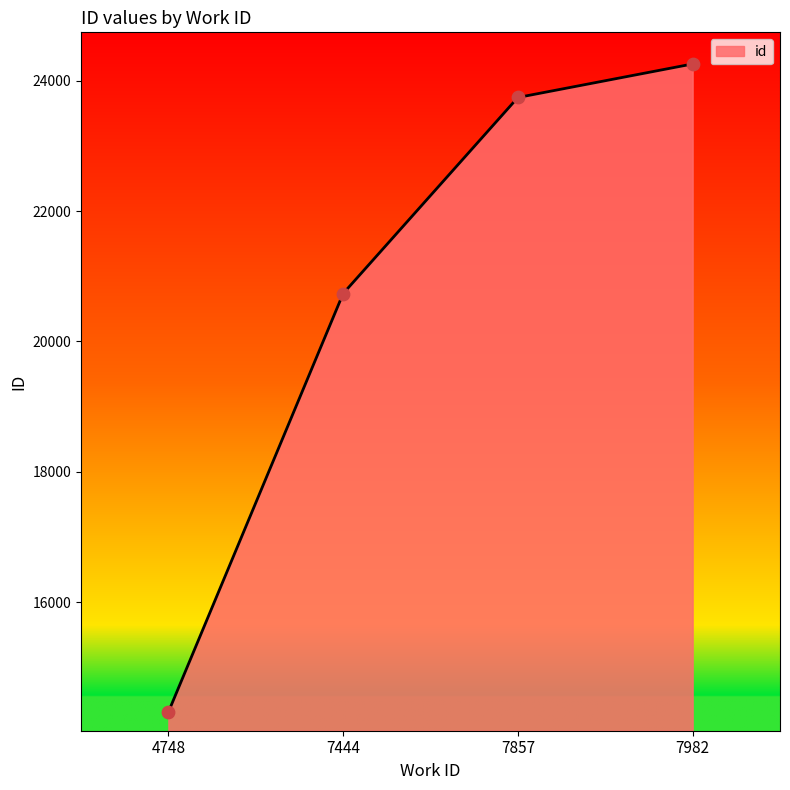

Between 7982 and 7857, which is larger?

7982